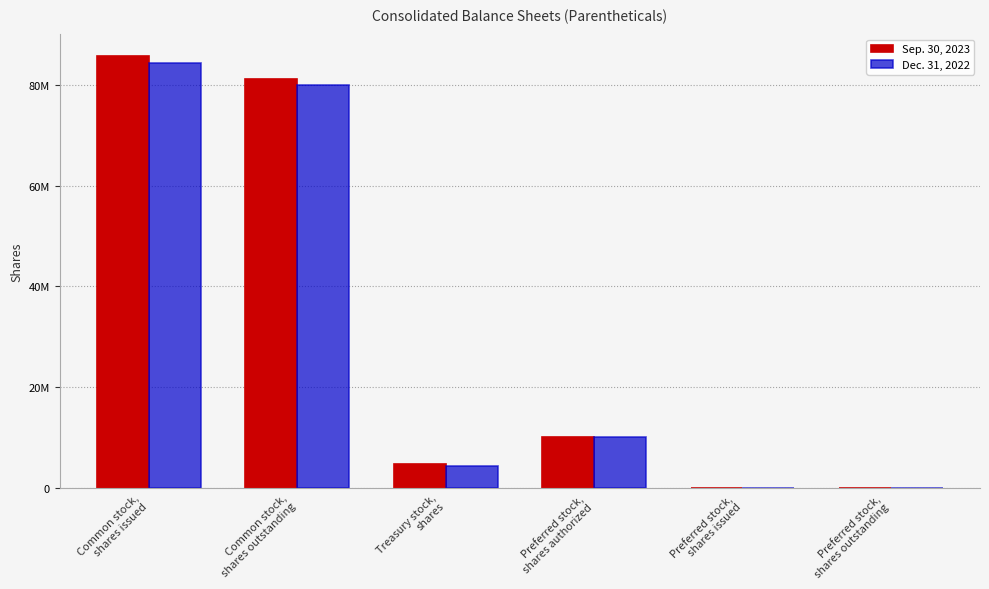

What is the sum of the Sep. 30, 2023 values at Preferred stock,
shares outstanding and Common stock,
shares issued?

85803727